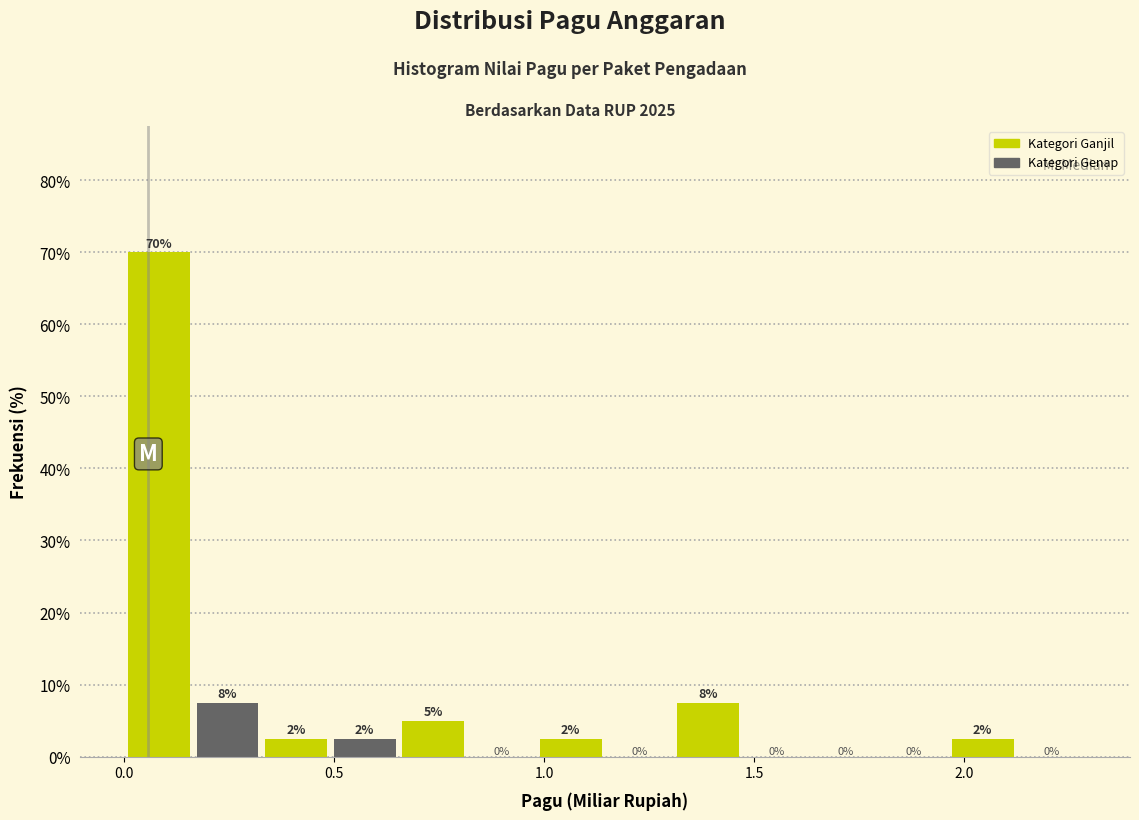

Around what value on the x-axis is the tallest bar? Give the approximate position of its centre, as read against the axis.

0.10